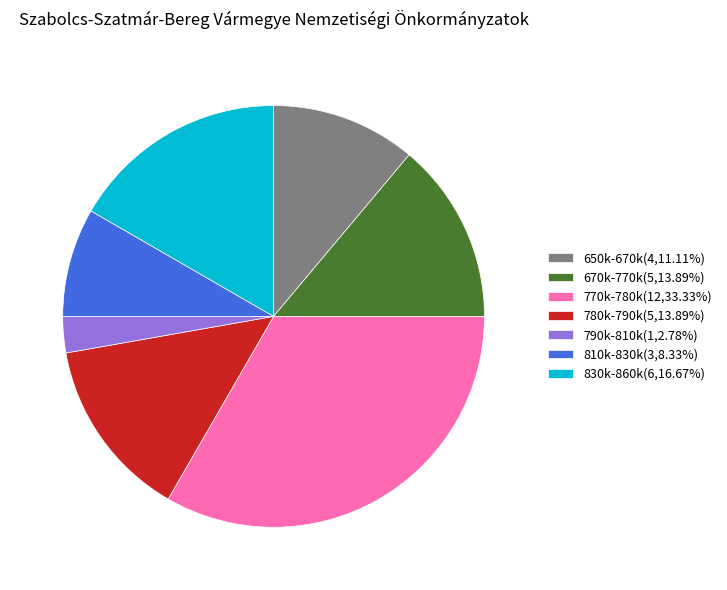

Do 780k-790k(5,13.89%) and 770k-780k(12,33.33%) together represent more than half of the pie?

No